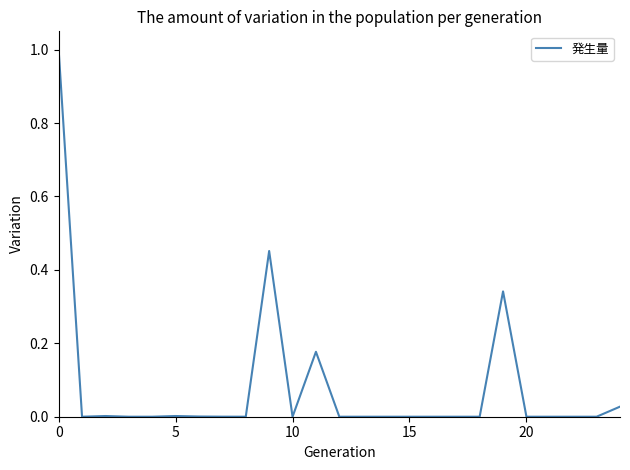

What is the difference between the maximum and minimum values?

1.0